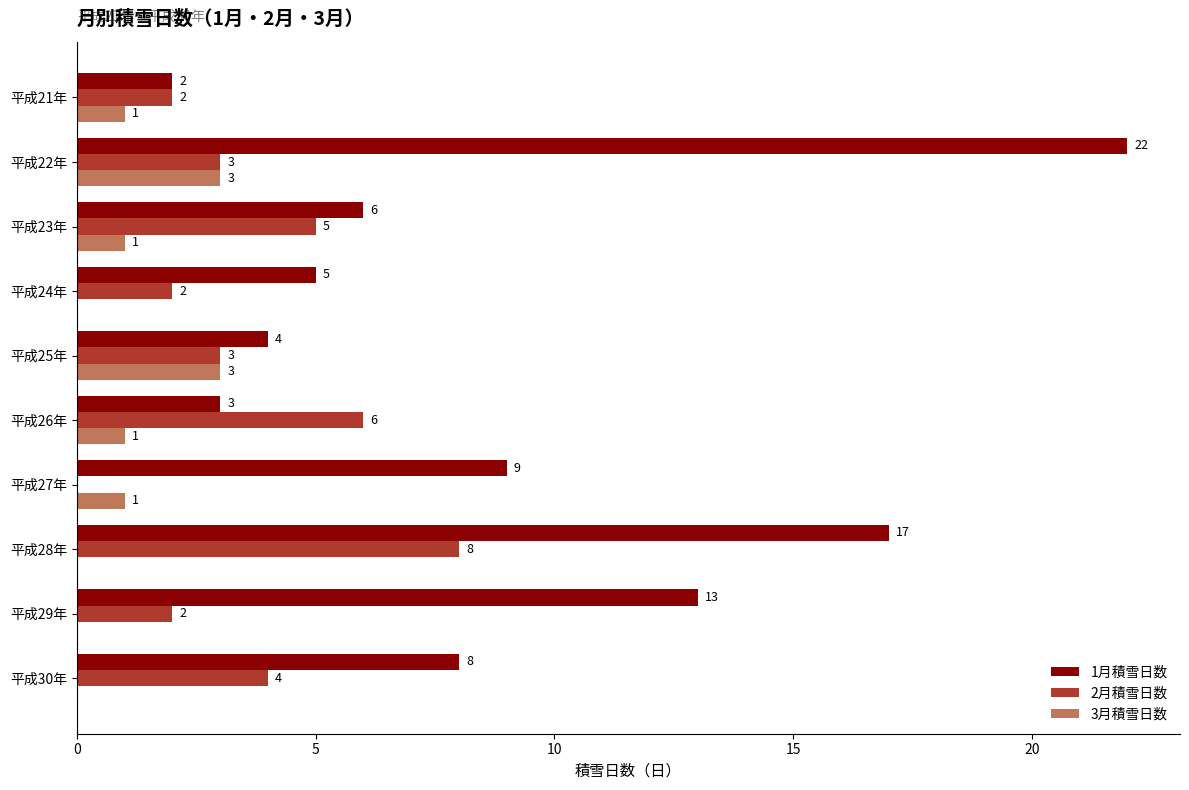

What is the approximate value of 2月積雪日数 at 平成26年?

6